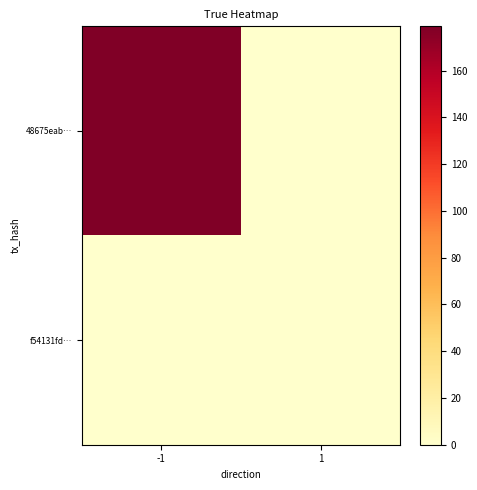

Reading right to left, what are all the values shown in this chart?

48675eab…: 1=0	-1=179
f54131fd…: 1=0	-1=0